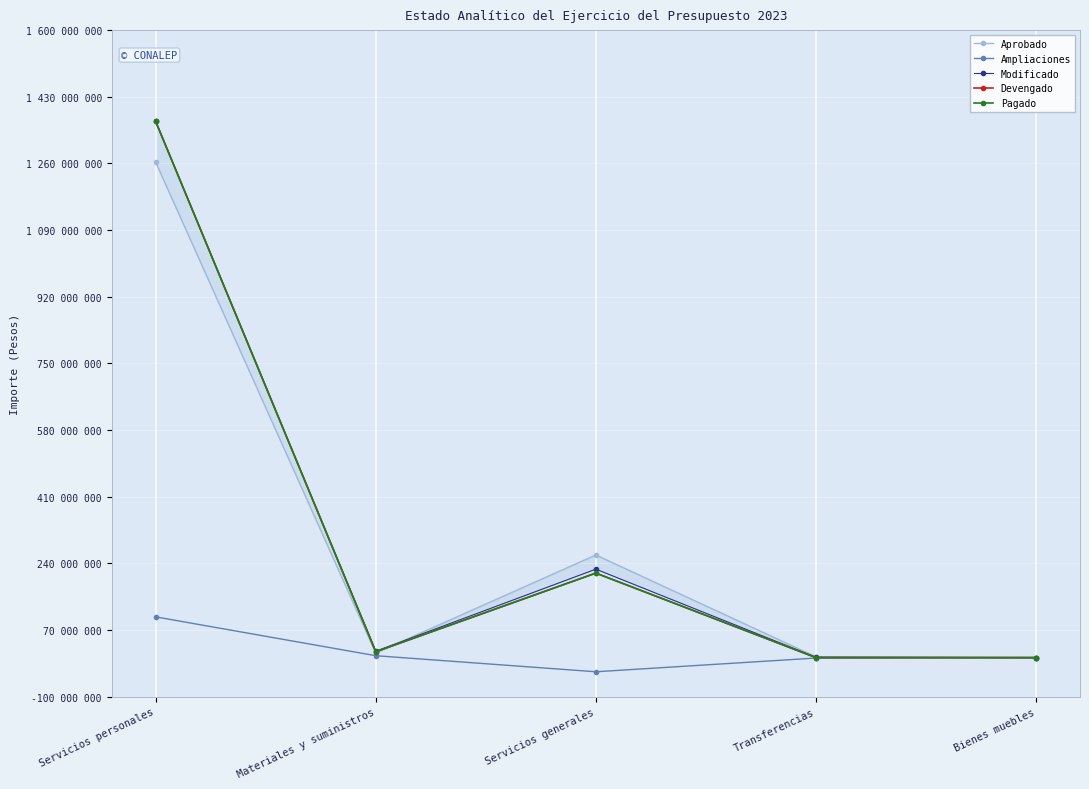

Reading left to right, what are all the values shown in this chart?

Aprobado: Servicios personales=1263294241	Materiales y suministros=11528620	Servicios generales=261677521	Transferencias=2000000	Bienes muebles=0
Ampliaciones: Servicios personales=103857336	Materiales y suministros=4837503	Servicios generales=-36122075	Transferencias=-1140759	Bienes muebles=0
Modificado: Servicios personales=1367151577	Materiales y suministros=16366123	Servicios generales=225555446	Transferencias=859241	Bienes muebles=0
Devengado: Servicios personales=1367151577	Materiales y suministros=15016028	Servicios generales=215452743	Transferencias=67083	Bienes muebles=0
Pagado: Servicios personales=1367151577	Materiales y suministros=15016028	Servicios generales=215452743	Transferencias=67083	Bienes muebles=0